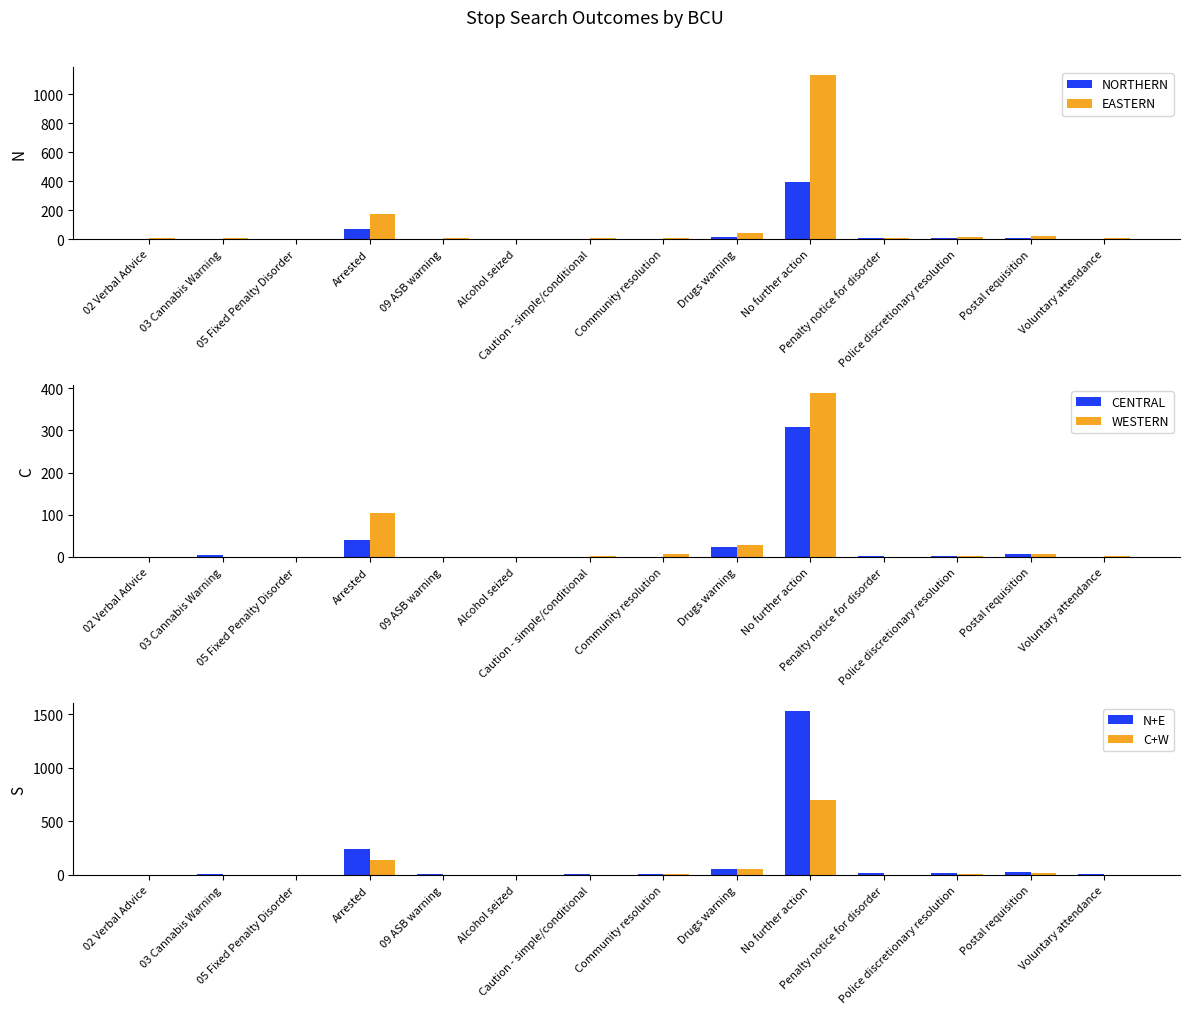

Rank the categories by N+E value from highest to lowest.

No further action, Arrested, Drugs warning, Postal requisition, Police discretionary resolution, Penalty notice for disorder, Community resolution, Caution - simple/conditional, Voluntary attendance, 03 Cannabis Warning, 09 ASB warning, 02 Verbal Advice, Alcohol seized, 05 Fixed Penalty Disorder